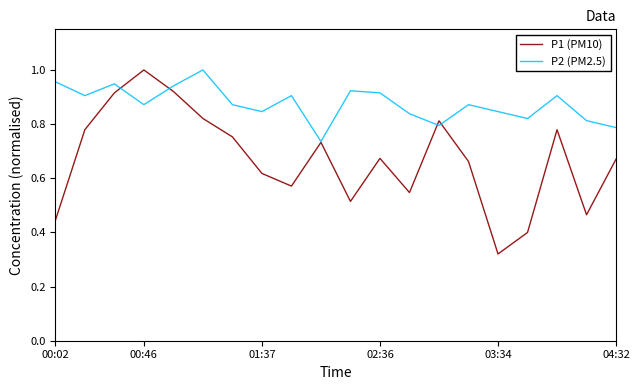

How many series are shown in this chart?

2